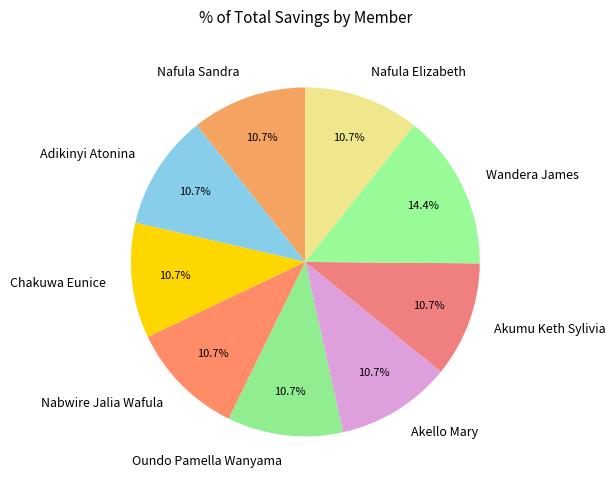

Is there a majority slice in this chart?

No